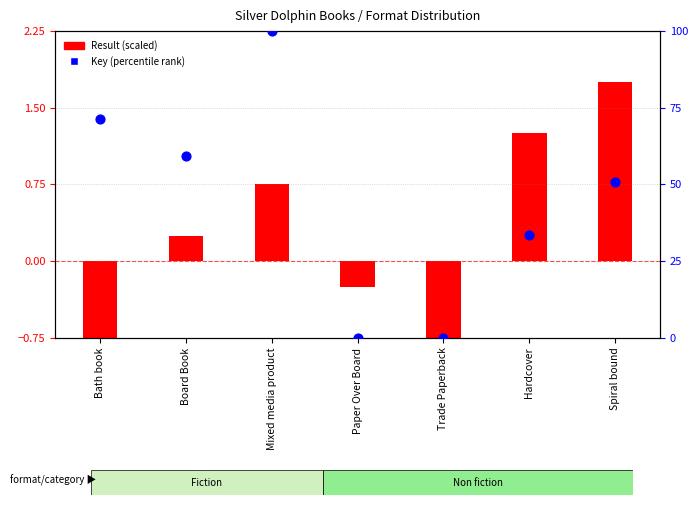

What is the change in value from Trade Paperback to Spiral bound?

+50.7